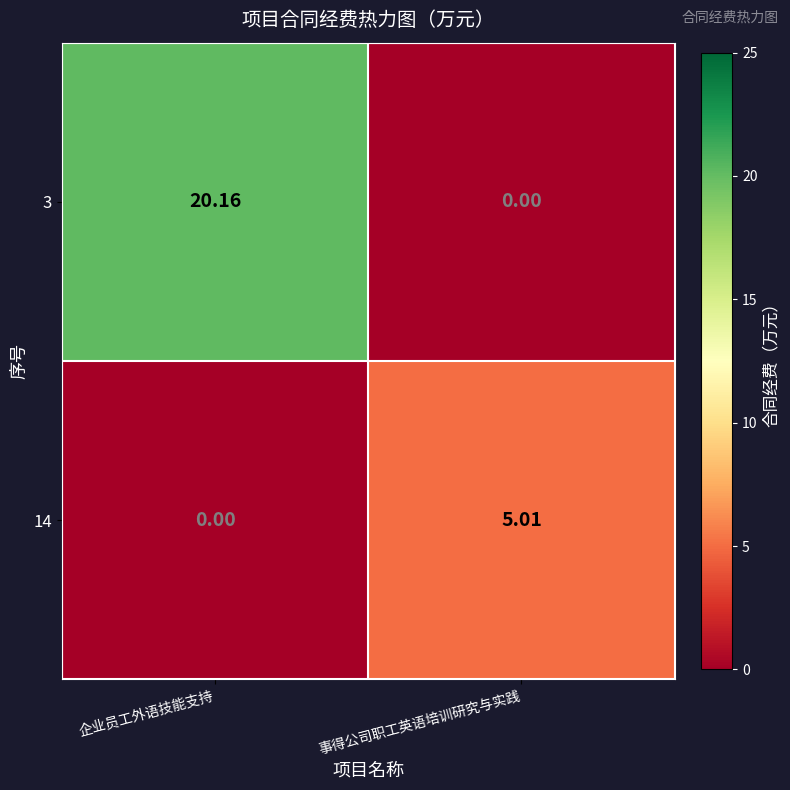

How many series are shown in this chart?

2